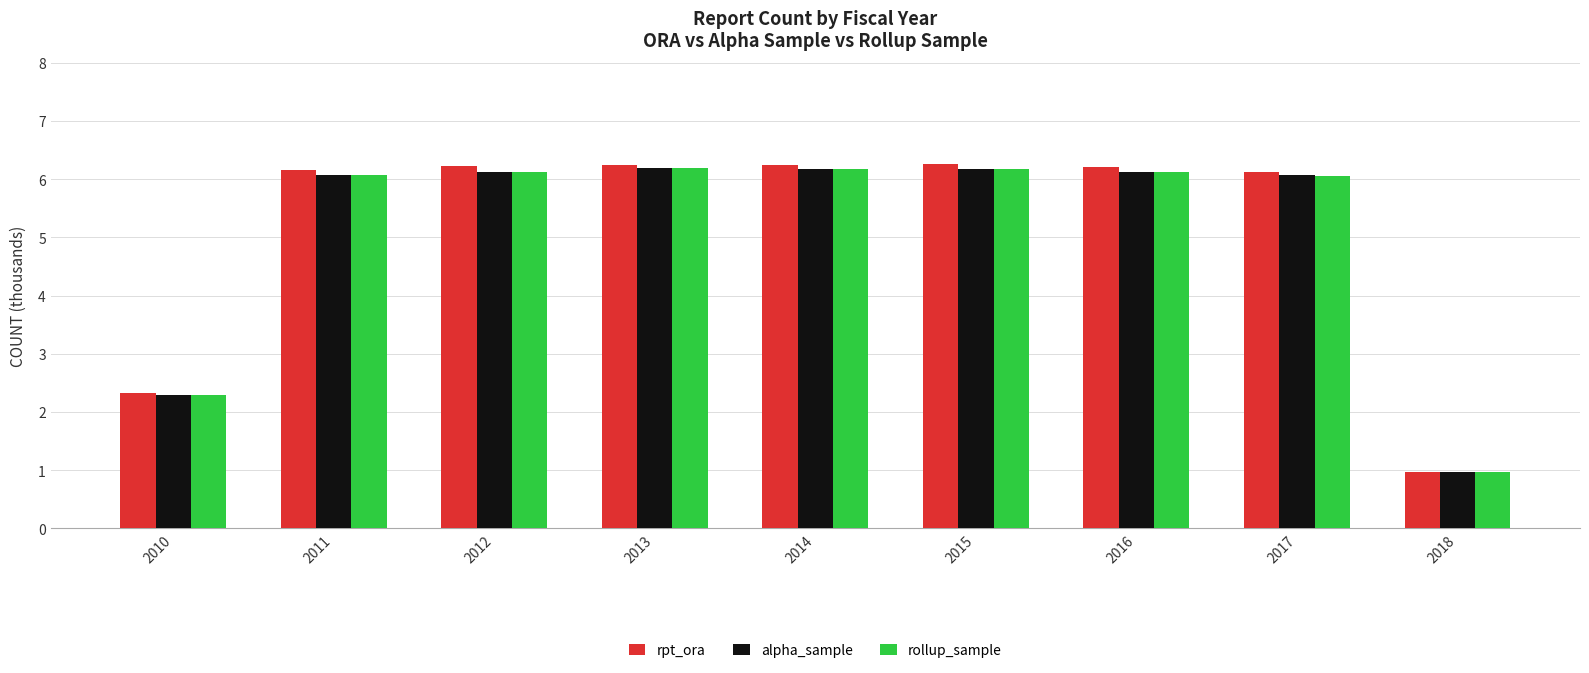

The value of rollup_sample at 2018 is 1.7. True or false?

False